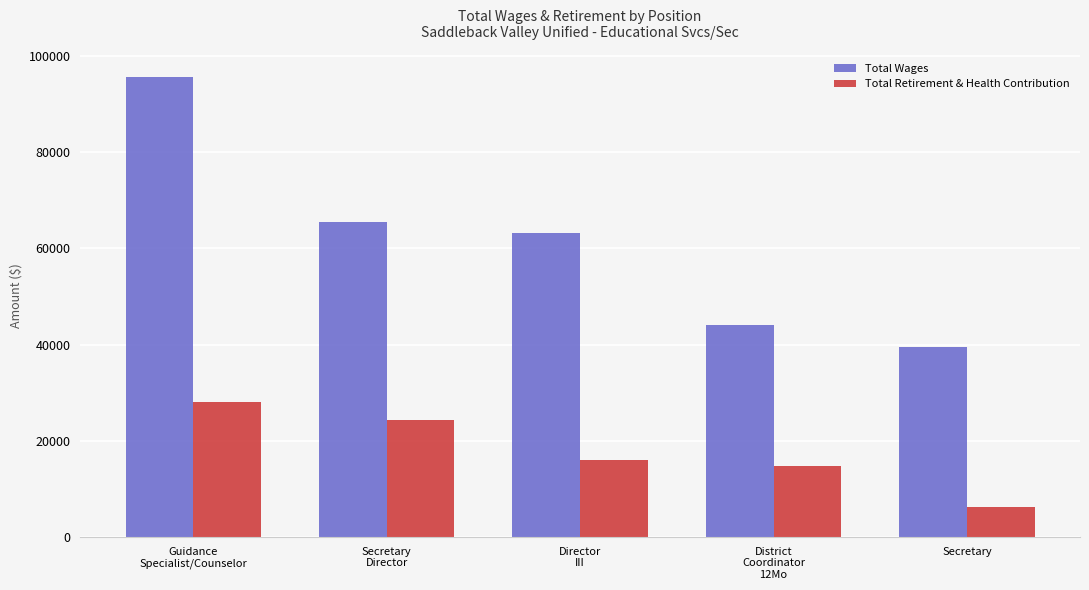

Rank the series at Director
III from highest to lowest value.

Total Wages, Total Retirement & Health Contribution